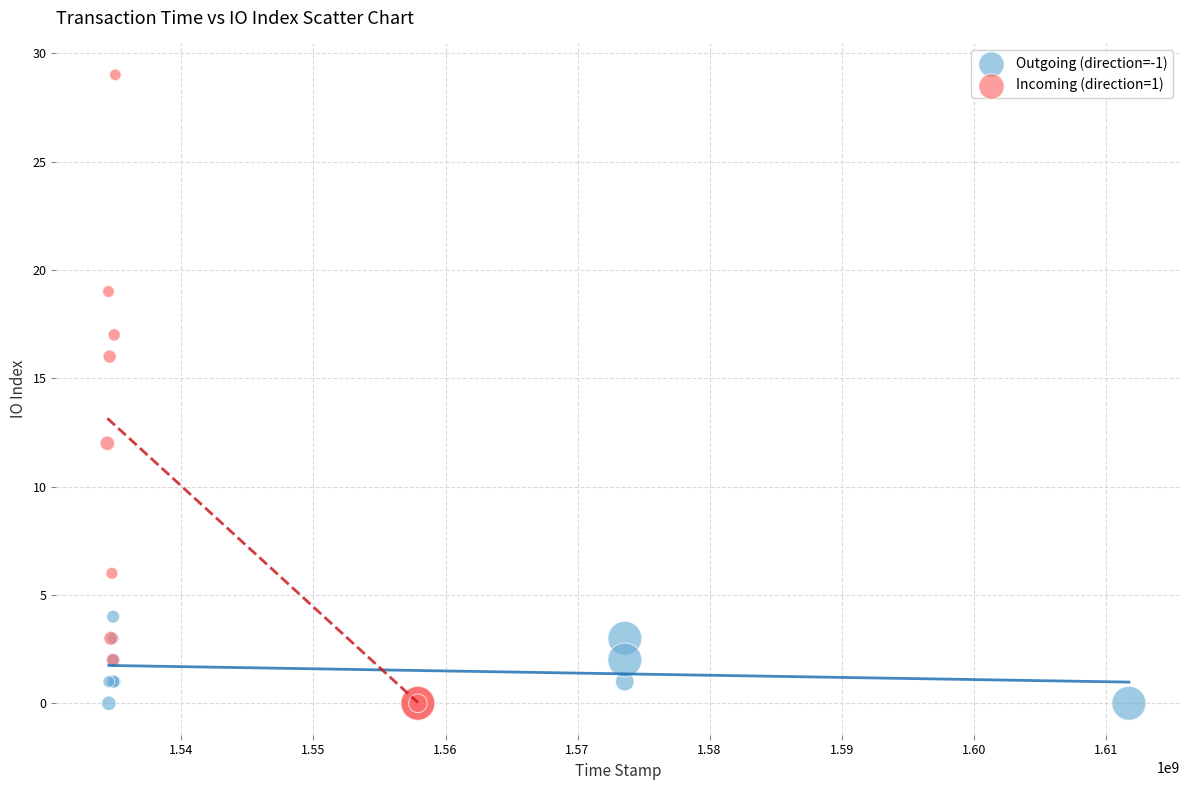

Which series has the widest spread of Y values?

Incoming (direction=1)